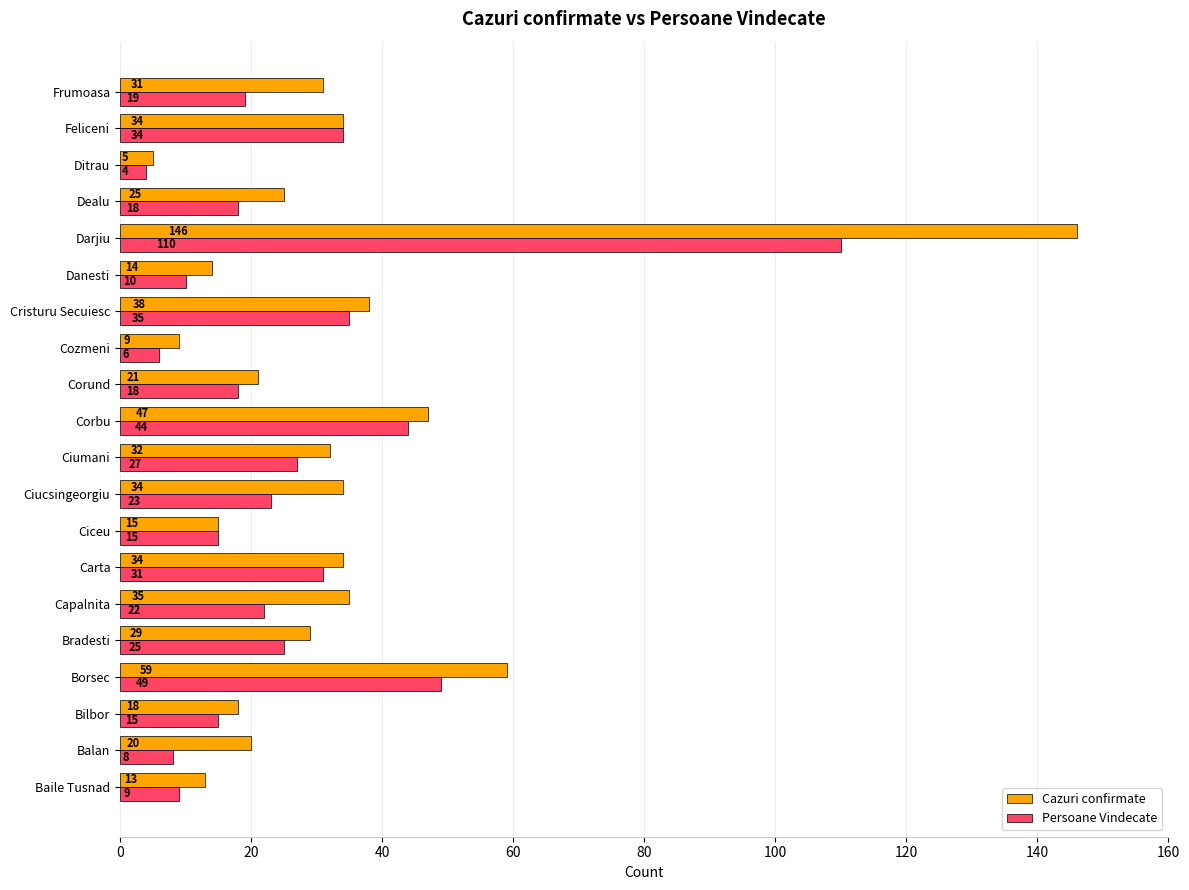

What are all the series names shown in the legend?

Cazuri confirmate, Persoane Vindecate